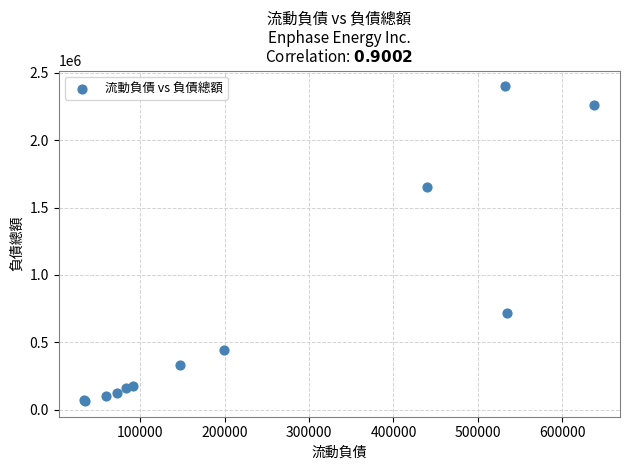

What Y value in the scatter plot is closest to 1232512?

1649088